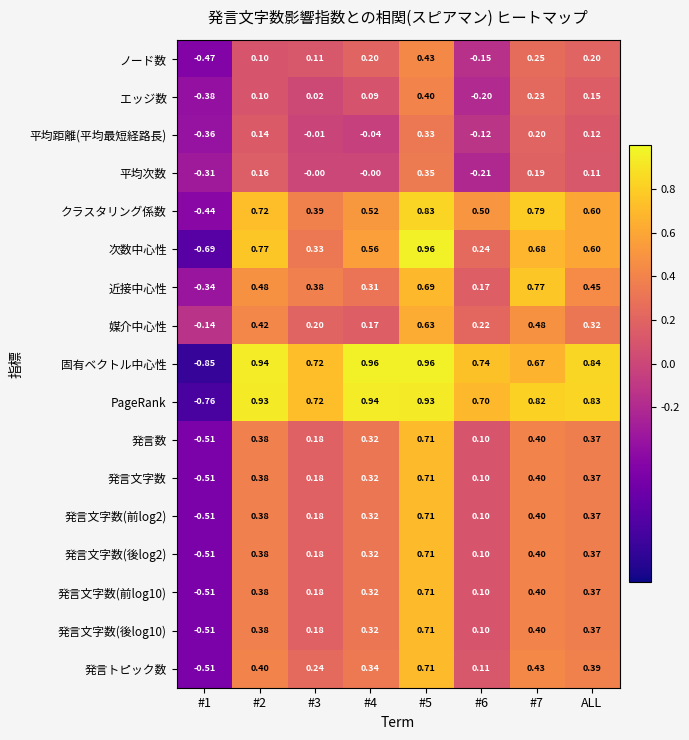

Between #3 and #5, which series saw the biggest shift?

次数中心性